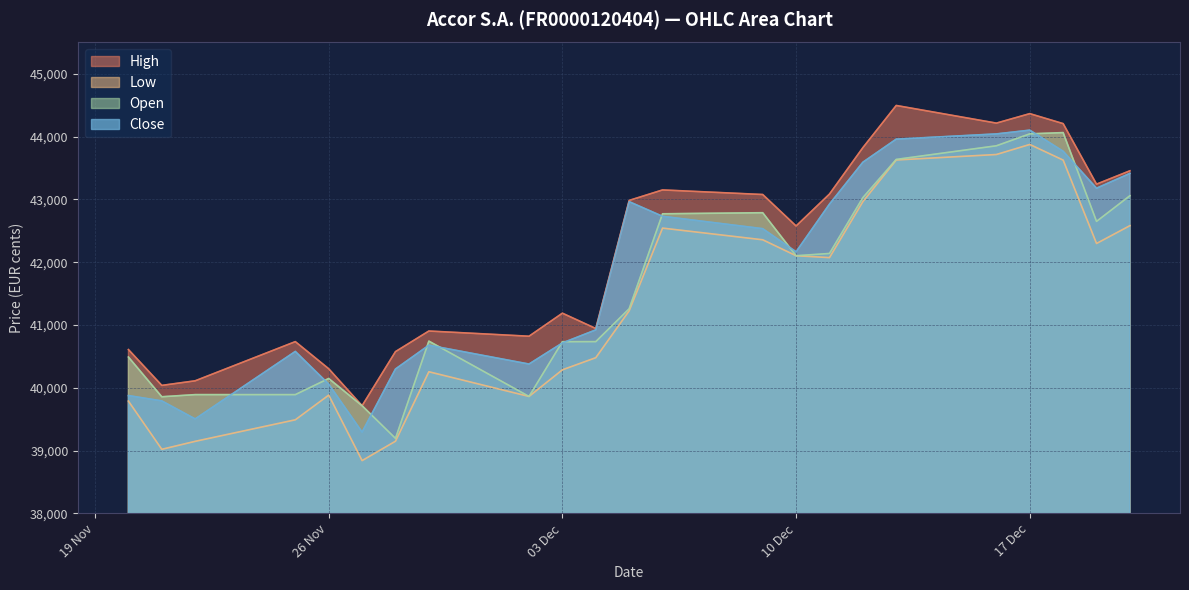

How many data points does each series have?

23